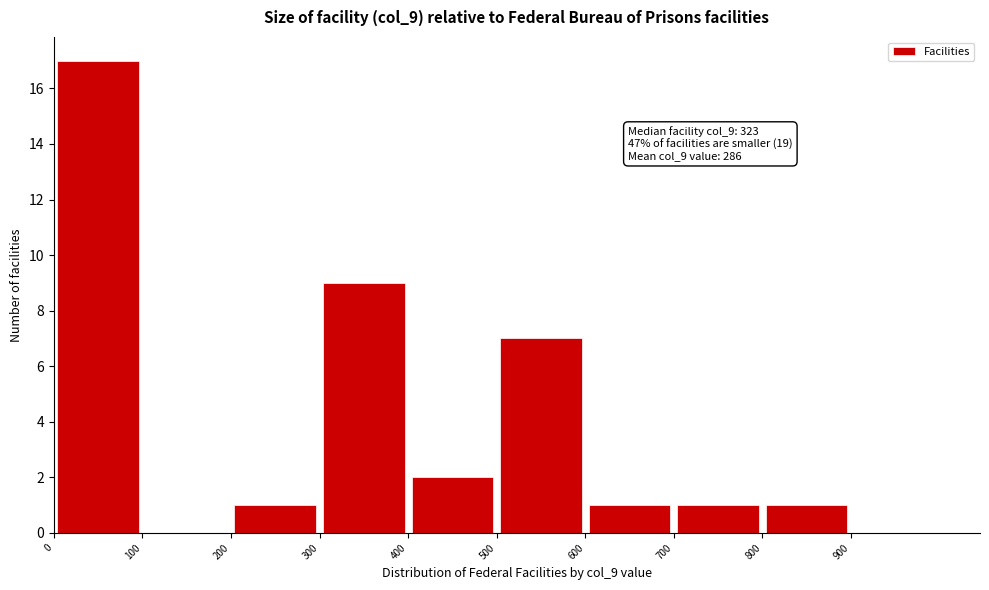

Over which range of the x-axis is the bar tallest?

0 to 100